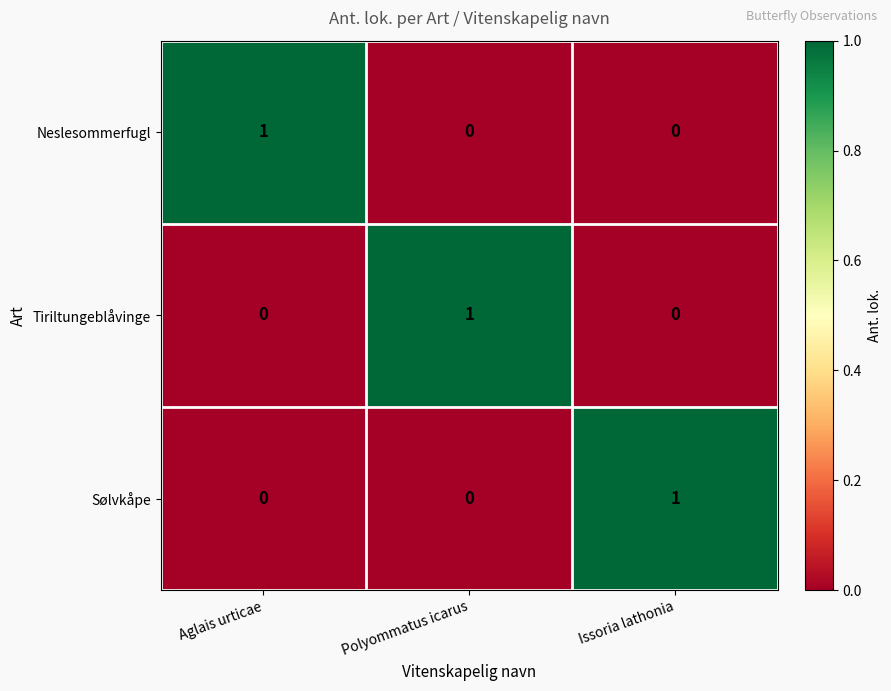

What is the total value across all series at Polyommatus icarus?

1